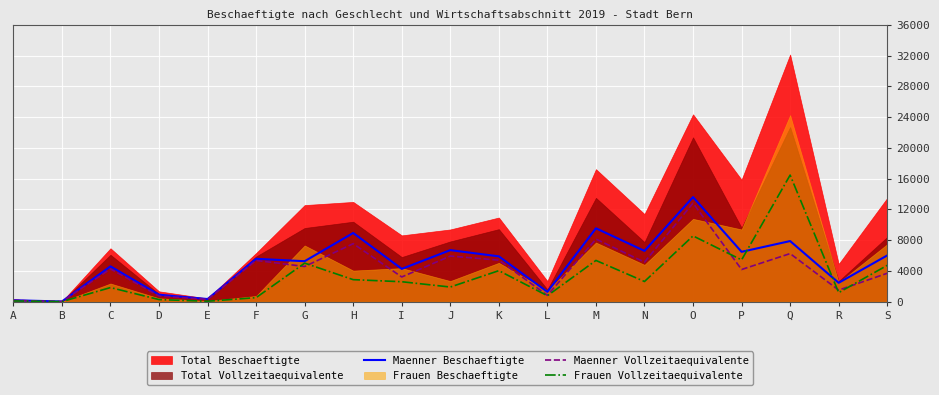

What is the maximum value for Frauen Vollzeitaequivalente?

16460